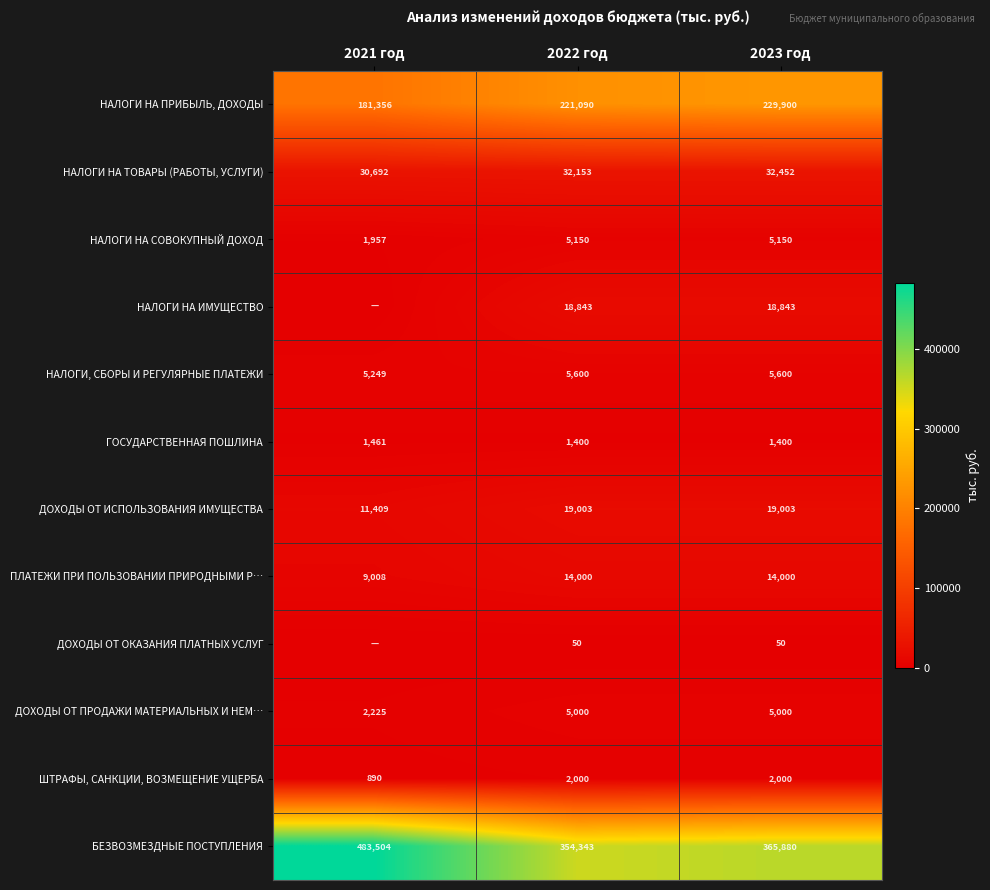

At 2022 год, list the series in order from smallest to largest.

ДОХОДЫ ОТ ОКАЗАНИЯ ПЛАТНЫХ УСЛУГ, ГОСУДАРСТВЕННАЯ ПОШЛИНА, ШТРАФЫ, САНКЦИИ, ВОЗМЕЩЕНИЕ УЩЕРБА, ДОХОДЫ ОТ ПРОДАЖИ МАТЕРИАЛЬНЫХ И НЕМ…, НАЛОГИ НА СОВОКУПНЫЙ ДОХОД, НАЛОГИ, СБОРЫ И РЕГУЛЯРНЫЕ ПЛАТЕЖИ, ПЛАТЕЖИ ПРИ ПОЛЬЗОВАНИИ ПРИРОДНЫМИ Р…, НАЛОГИ НА ИМУЩЕСТВО, ДОХОДЫ ОТ ИСПОЛЬЗОВАНИЯ ИМУЩЕСТВА, НАЛОГИ НА ТОВАРЫ (РАБОТЫ, УСЛУГИ), НАЛОГИ НА ПРИБЫЛЬ, ДОХОДЫ, БЕЗВОЗМЕЗДНЫЕ ПОСТУПЛЕНИЯ